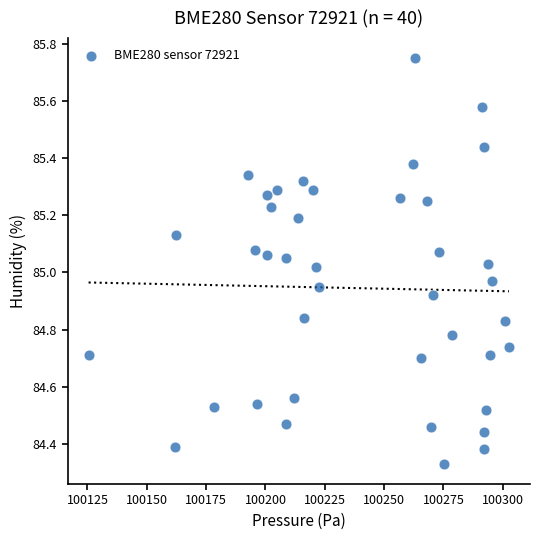

What is the range of X values (max minus min)?

177.1